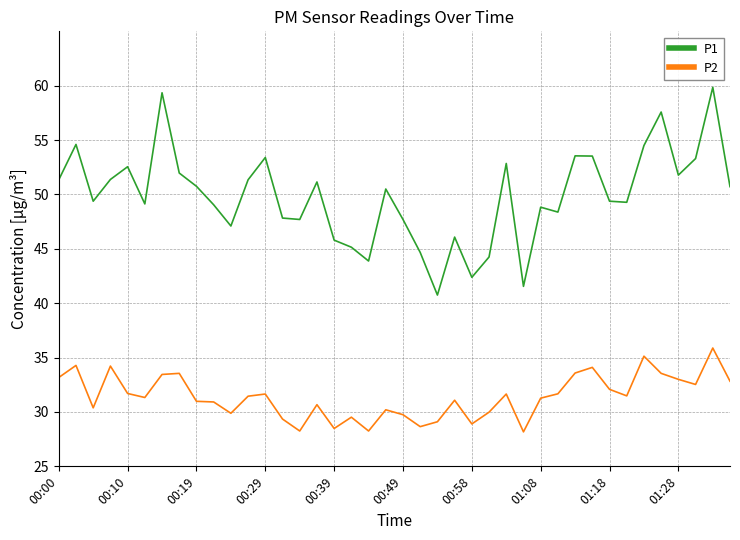

What is the difference between the maximum and minimum values in the P1 series?

19.1